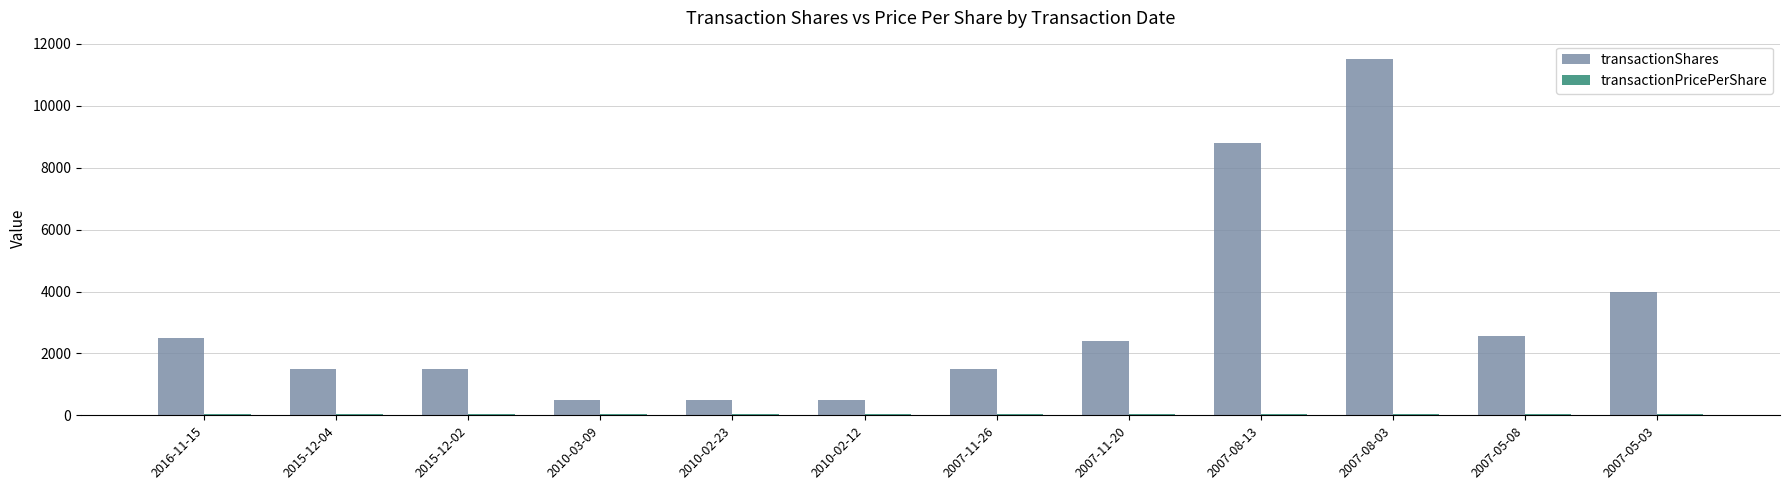

How many groups of bars are there?

12